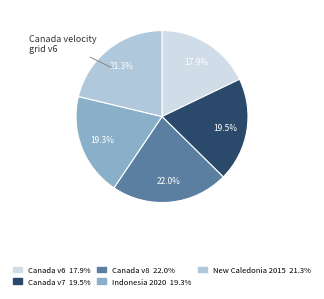

How many slices are in this pie chart?

5